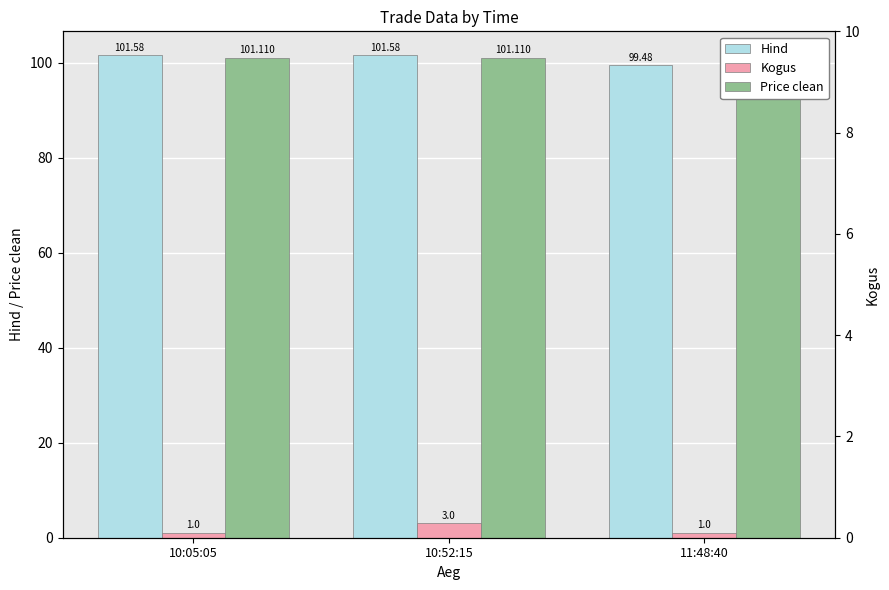

Reading left to right, extract all data points from this chart.

Hind: 10:05:05=101.6	10:52:15=101.6	11:48:40=99.5
Kogus: 10:05:05=1.0	10:52:15=3.0	11:48:40=1.0
Price clean: 10:05:05=101.1	10:52:15=101.1	11:48:40=99.0